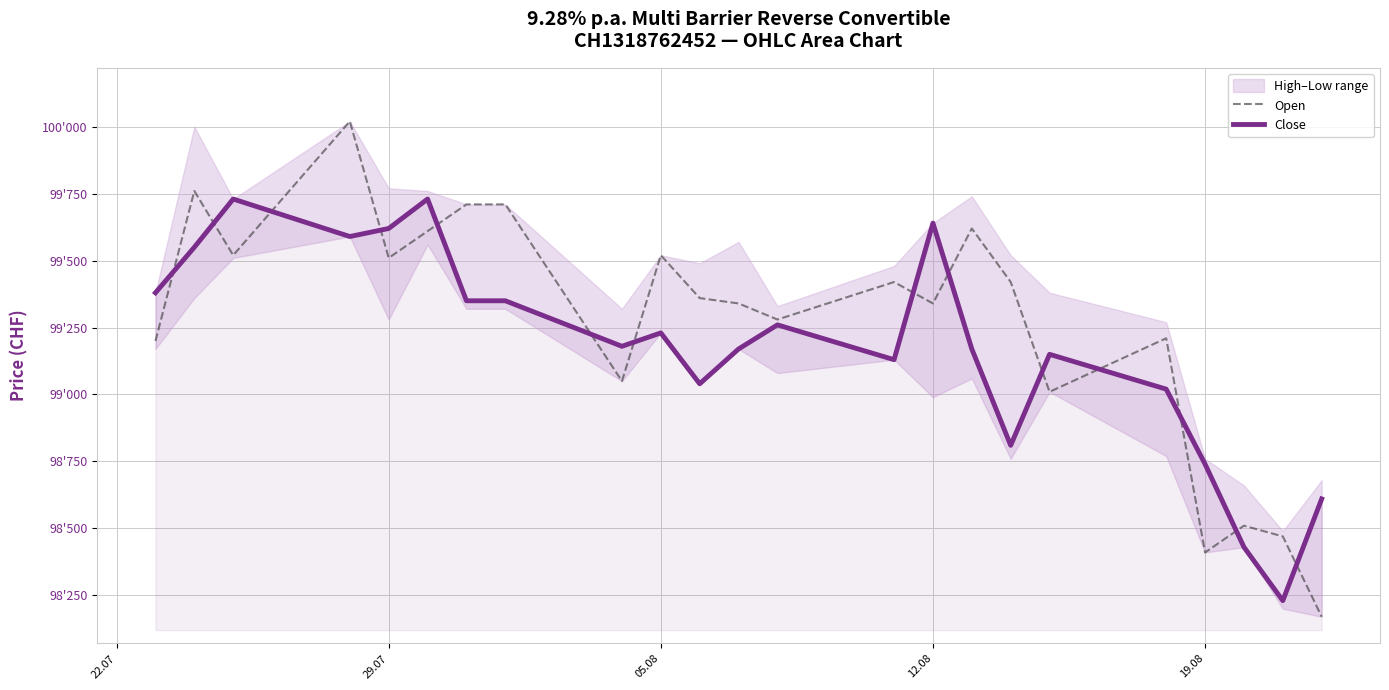

What is the value of the Close point at the 16th from the left?

99170